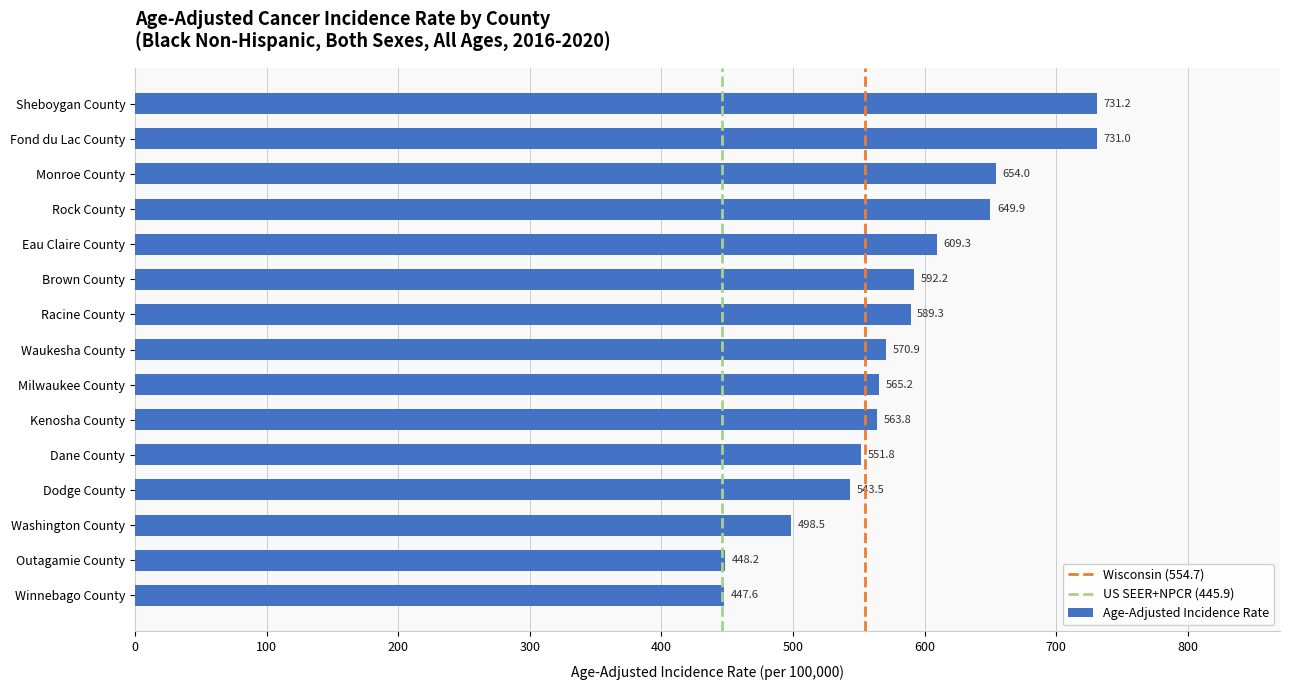

What is the average value?

583.1